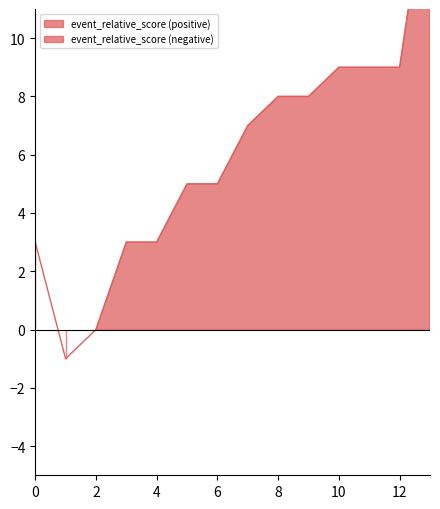

Where is the data nearest to the value 7?

7